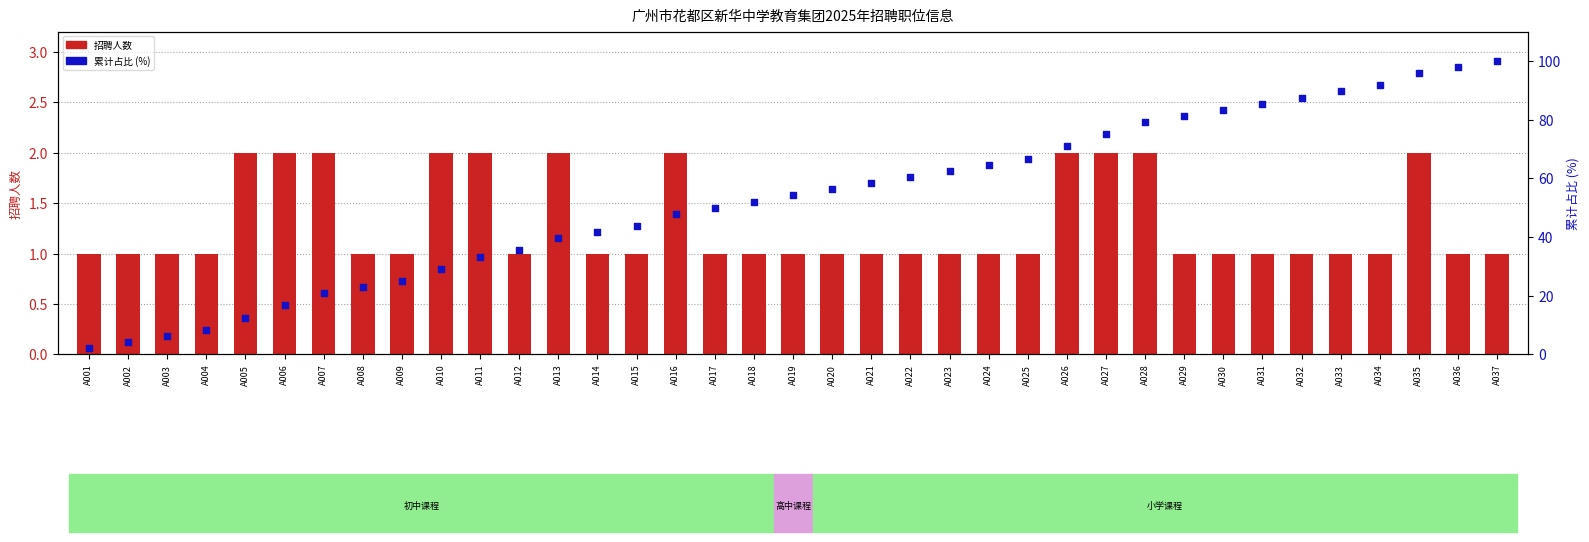

Which series contains the lowest Y value?

招聘人数